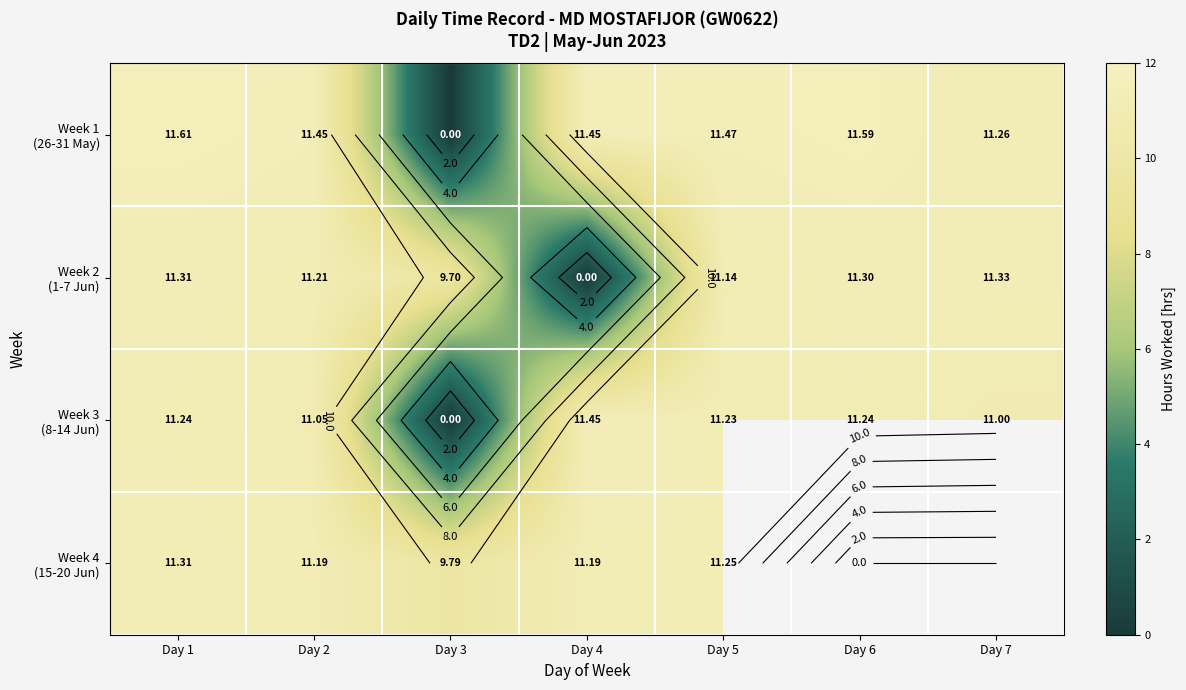

Where does the Week 2 (1-7 Jun) series first go above 11?

Day 1